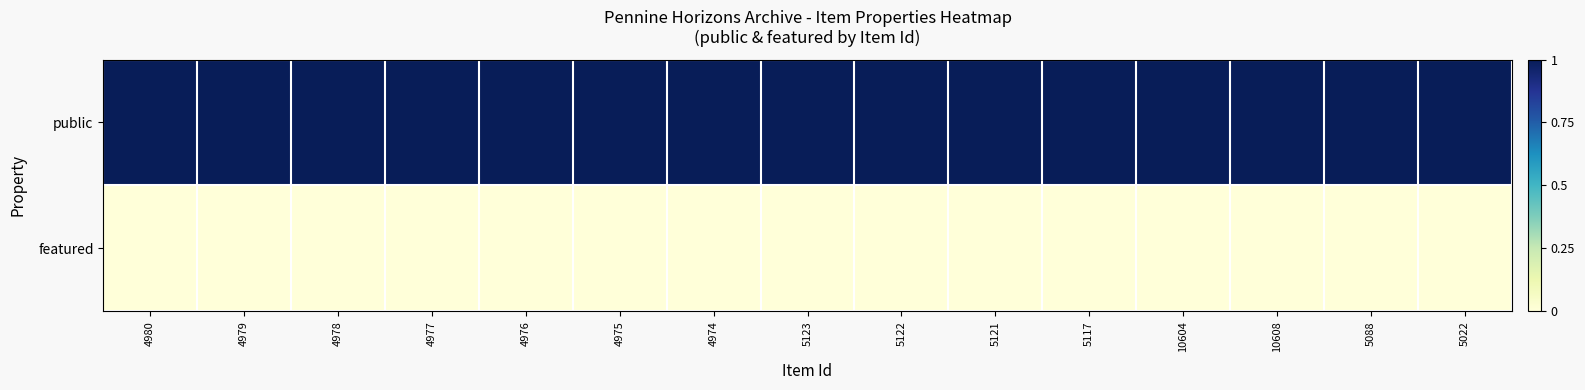

Which series has the largest total across all categories?

public